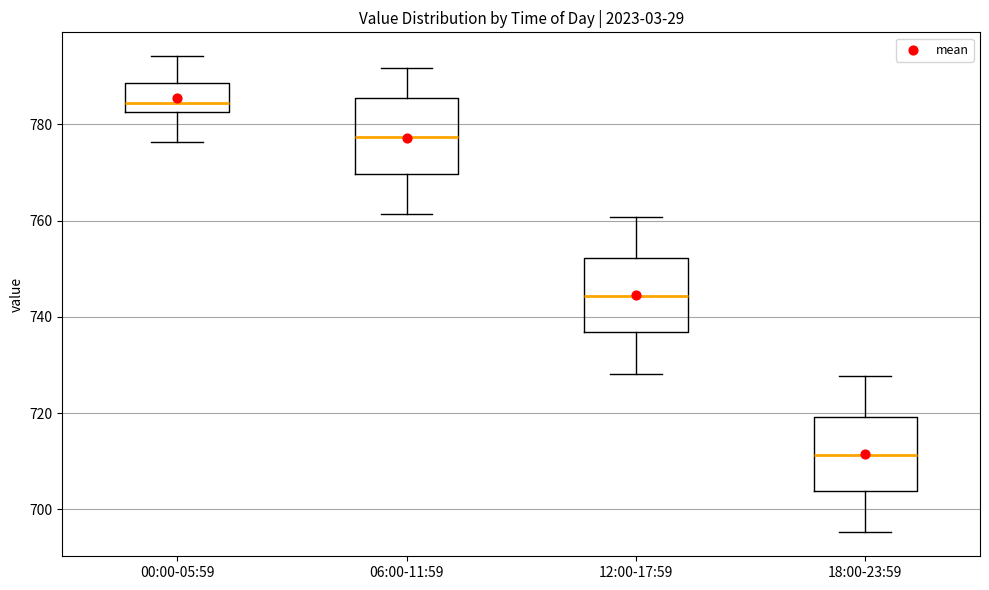

Reading left to right, read every box against the y-axis: the position of its median line, the range the box covers, and the ends of its whiskers. The values are not printed on the chart, so give them approximately, as read against the axis.

00:00-05:59: median 784, box 782 to 788, whiskers 776 to 794
06:00-11:59: median 778, box 770 to 786, whiskers 762 to 792
12:00-17:59: median 744, box 736 to 752, whiskers 728 to 760
18:00-23:59: median 712, box 704 to 720, whiskers 696 to 728